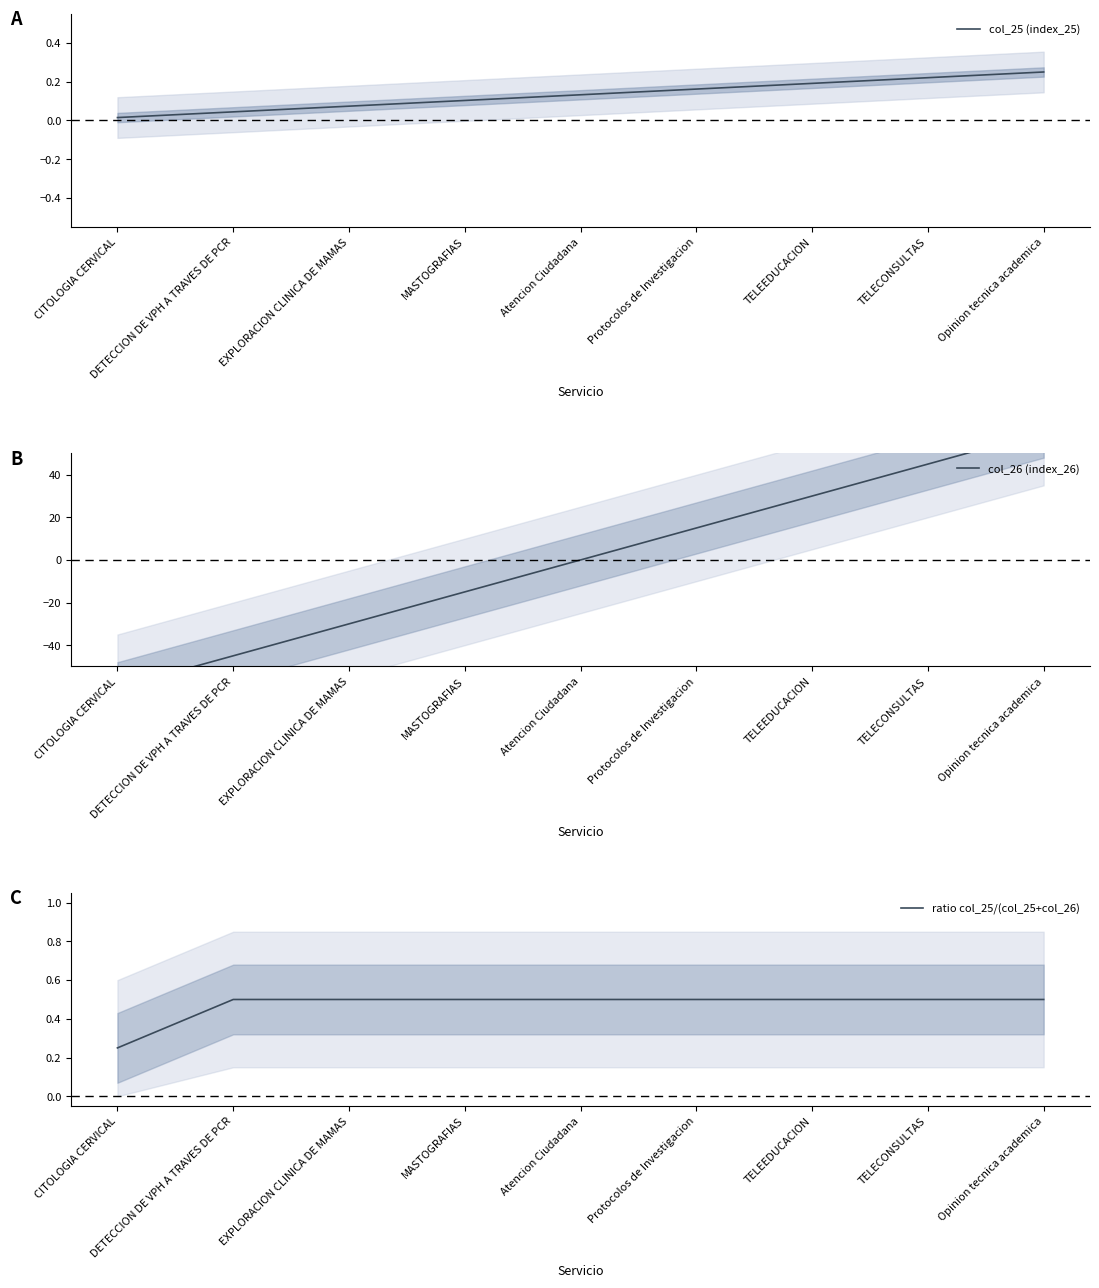

Which has a higher value, Atencion Ciudadana or Protocolos de Investigacion?

Protocolos de Investigacion